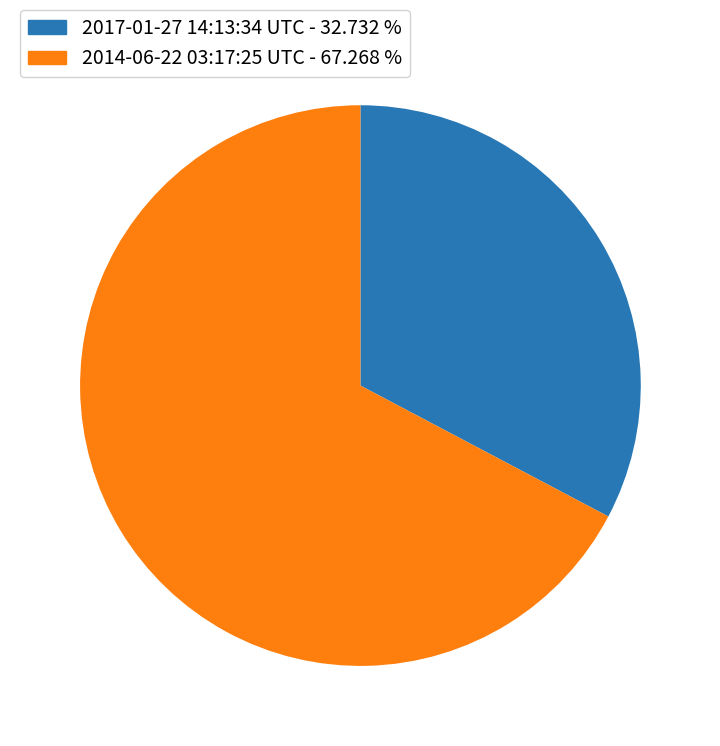

Is 2017-01-27 14:13:34 UTC - 32.732 % the majority of the pie?

No